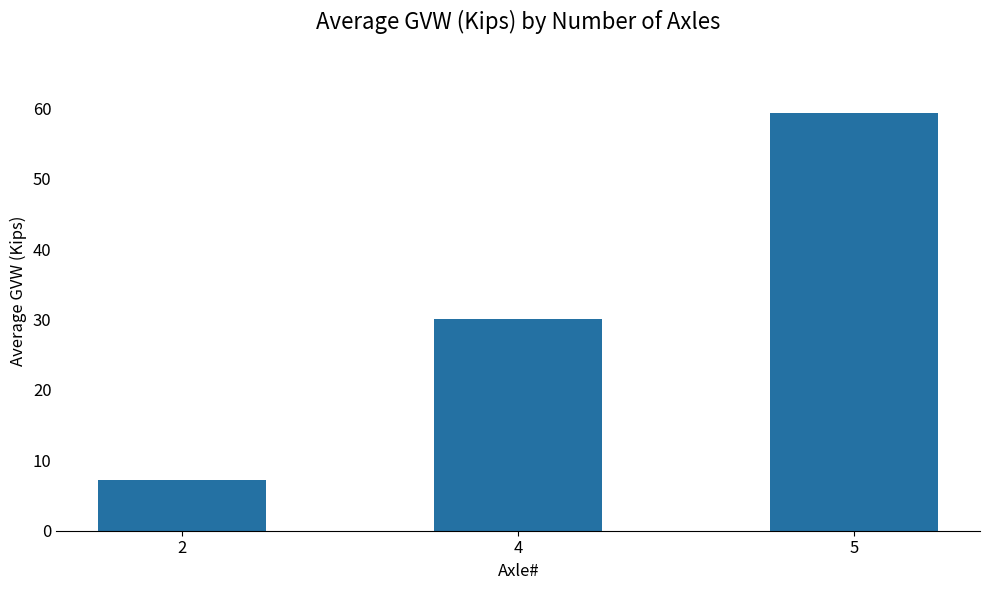

What value does the data have at 4?

30.1